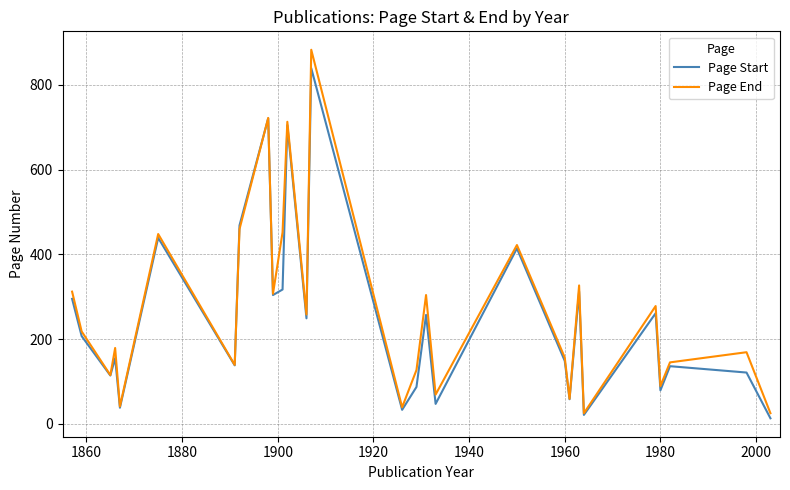

What is the average value of the Page End series?

267.2